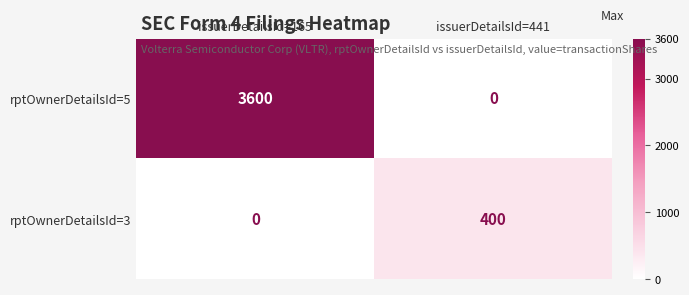

The value of rptOwnerDetailsId=3 at issuerDetailsId=441 is 577. True or false?

False